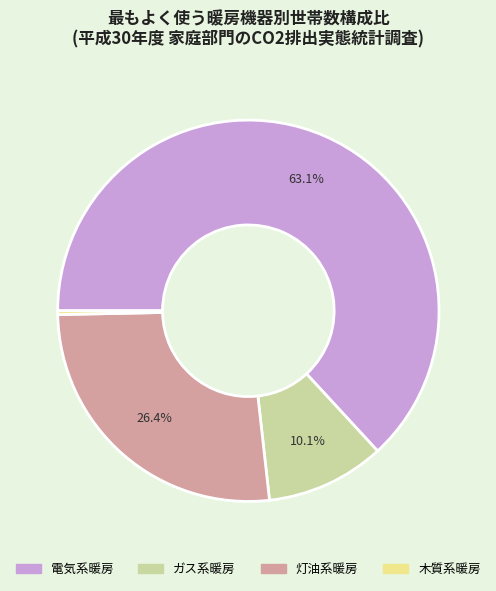

Is there any slice that represents more than half of the pie?

Yes